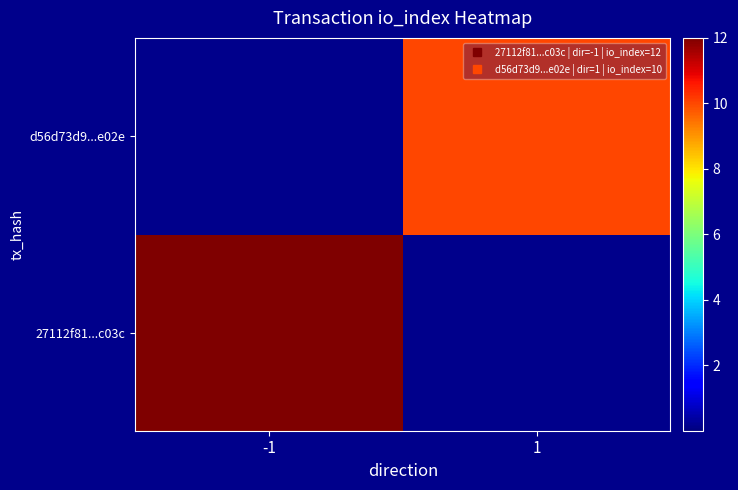

Which has a higher value, -1 or 1?

-1